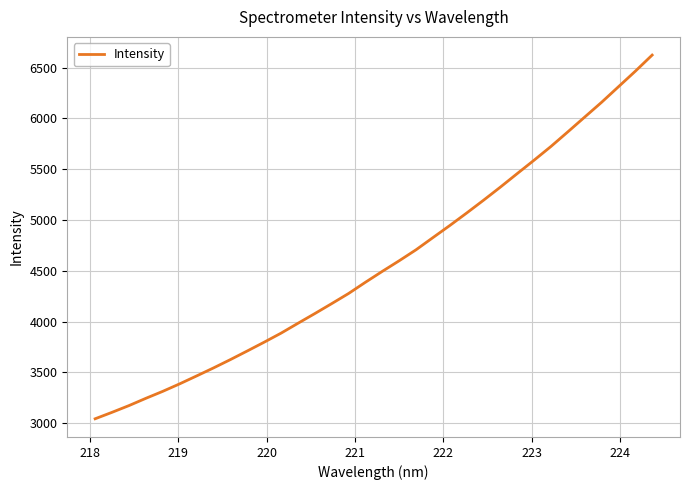

Does the chart have visible grid lines?

Yes